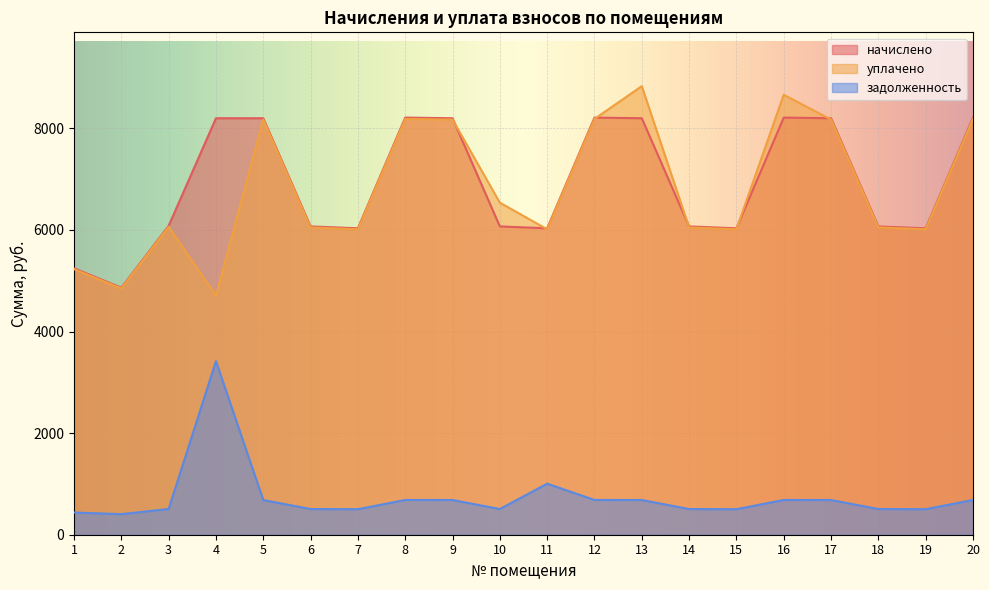

List the labels in order of уплачено value, largest first.

13, 16, 8, 12, 20, 5, 9, 17, 10, 3, 6, 14, 18, 15, 7, 11, 19, 1, 2, 4